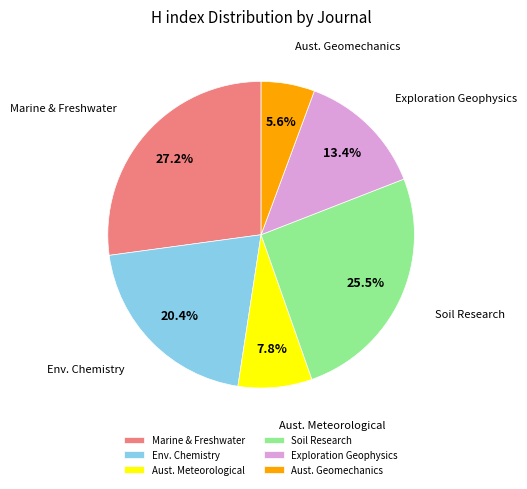

Do Exploration Geophysics and Aust. Meteorological together represent more than half of the pie?

No